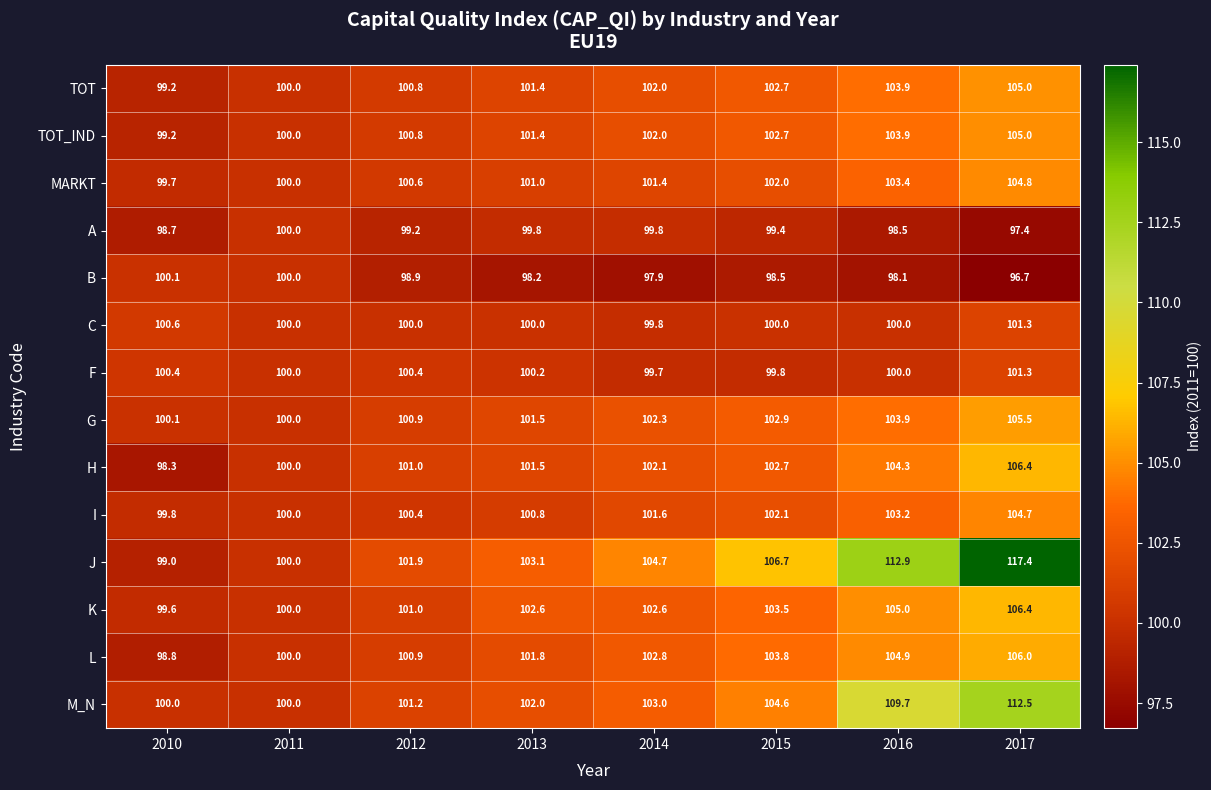

Read the G value at 2011.

100.0